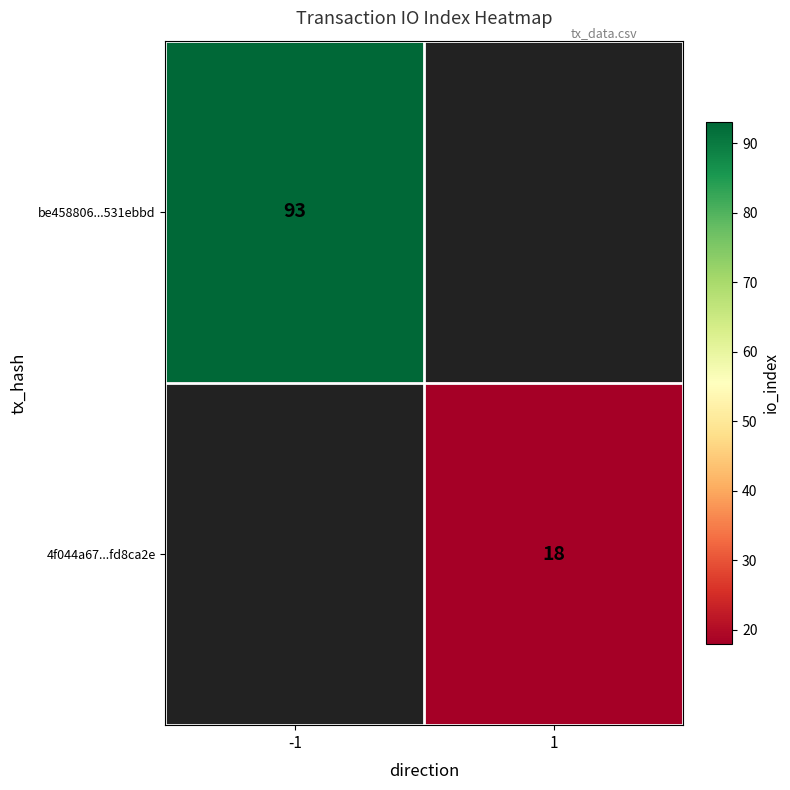

At how many categories does at least one series exceed 80?

1